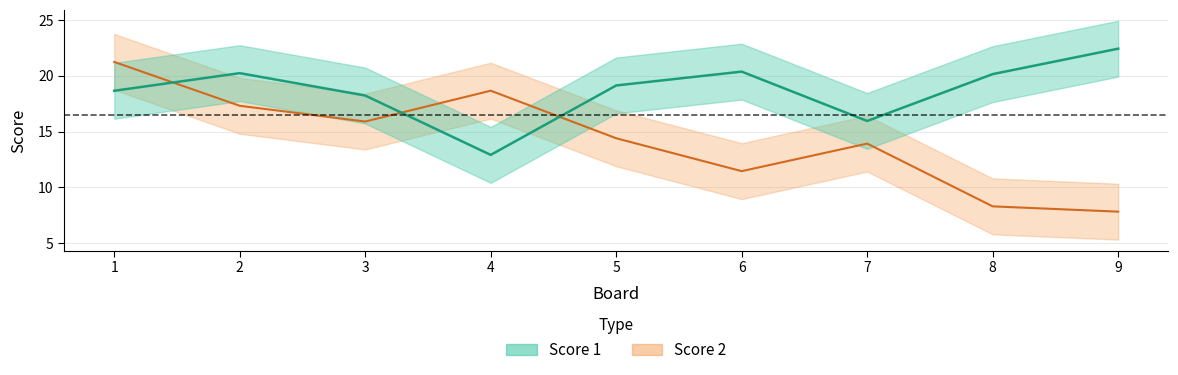

The Score 2 series shows 6 at 6. True or false?

False